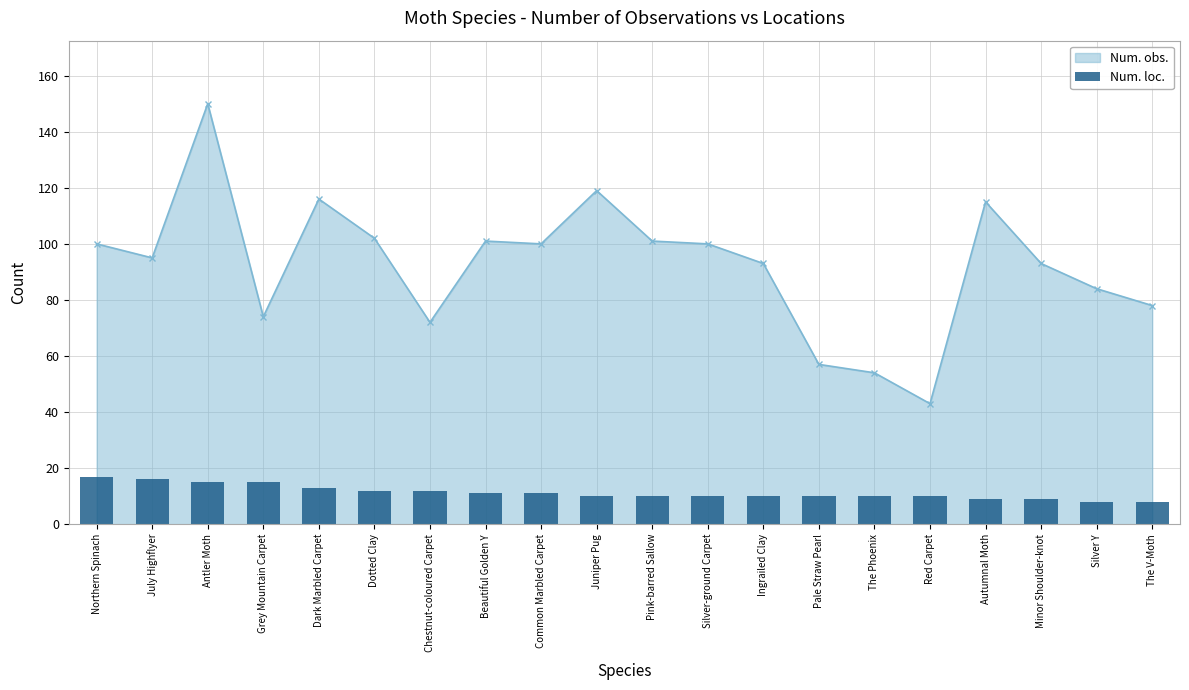

What is the approximate value of Num. loc. at The Phoenix?

10